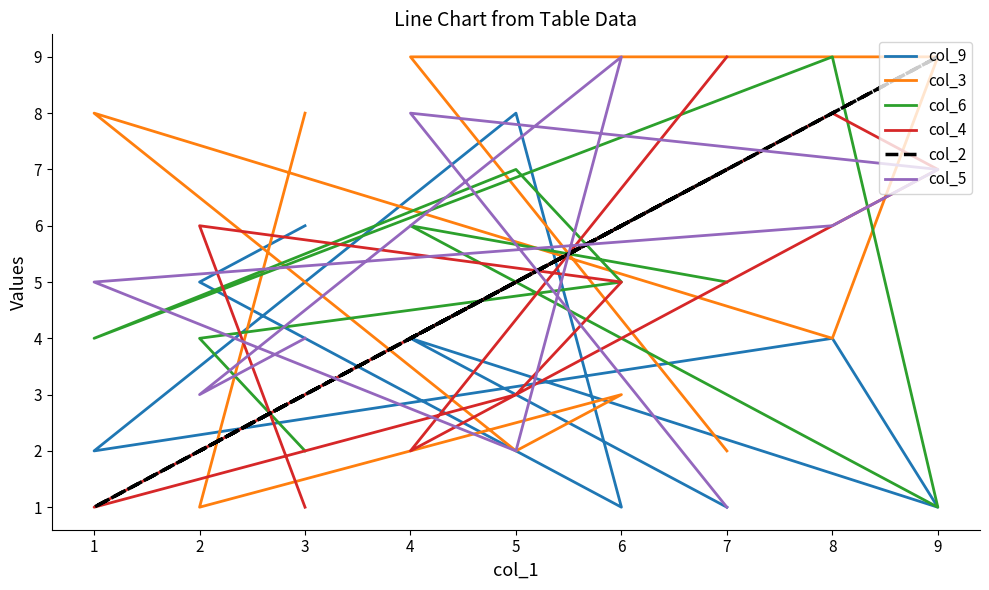

Which series ends up on top after the final intersection of col_3 and col_5?

col_3